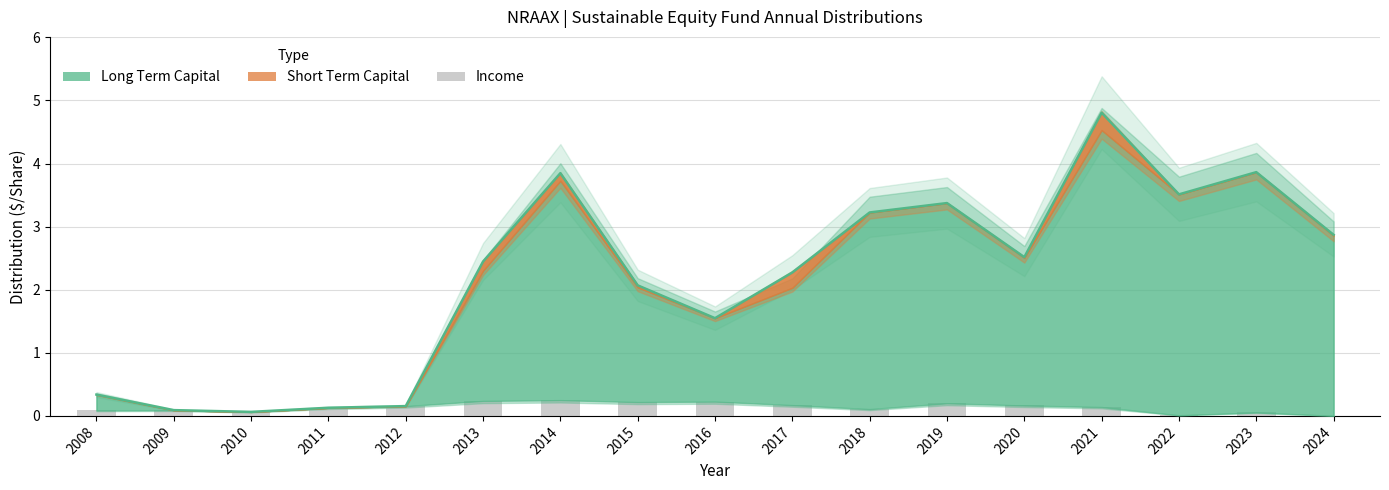

Which category has the lowest value across all series?

2024